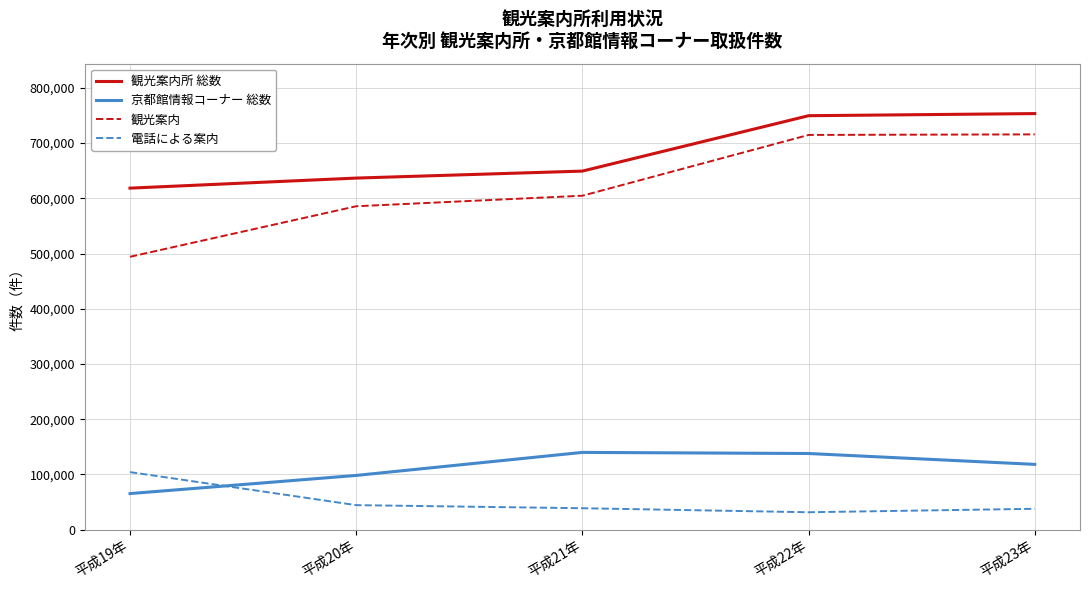

What is the difference between the maximum and minimum values in the 観光案内所 総数 series?

135036